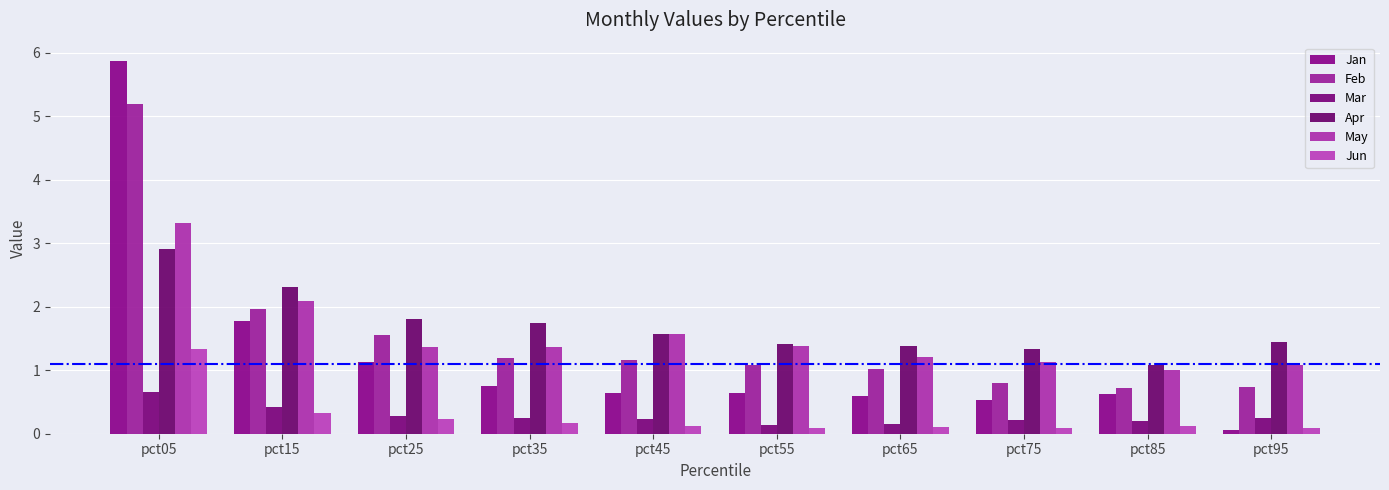

What is the total value across all series at pct25?

6.3